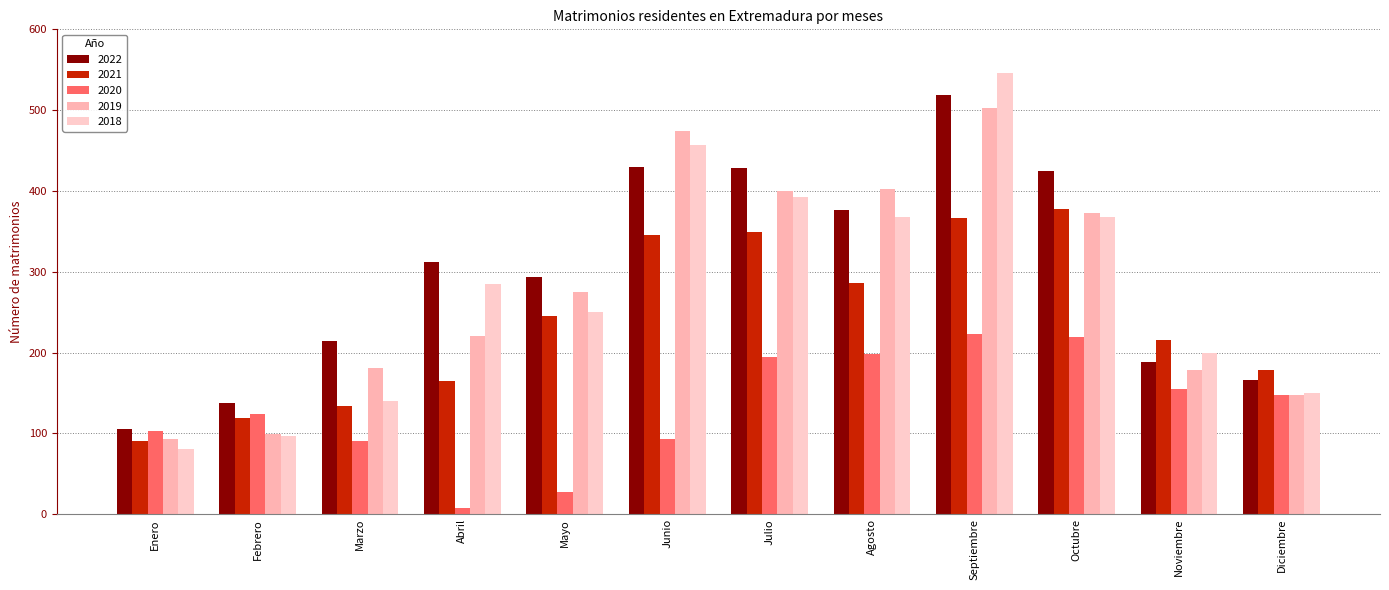

True or false: 2019 has a value of 400 at Julio.

True